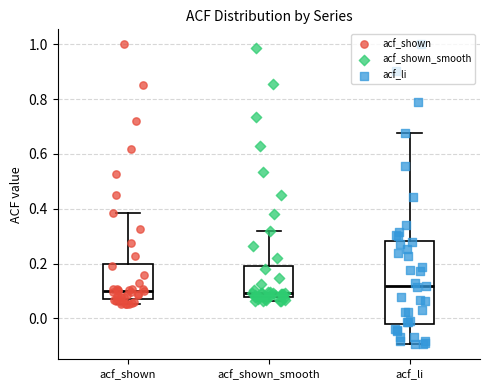

Reading left to right, read every box against the y-axis: the position of its median line, the range the box covers, and the ends of its whiskers. The values are not printed on the chart, so give them approximately, as read against the axis.

acf_shown: median 0.10, box 0.06 to 0.20, whiskers 0.06 (just below the box's lower edge) to 0.38
acf_shown_smooth: median 0.10, box 0.08 to 0.20, whiskers 0.06 to 0.32
acf_li: median 0.12, box -0.02 to 0.28, whiskers -0.10 to 0.68